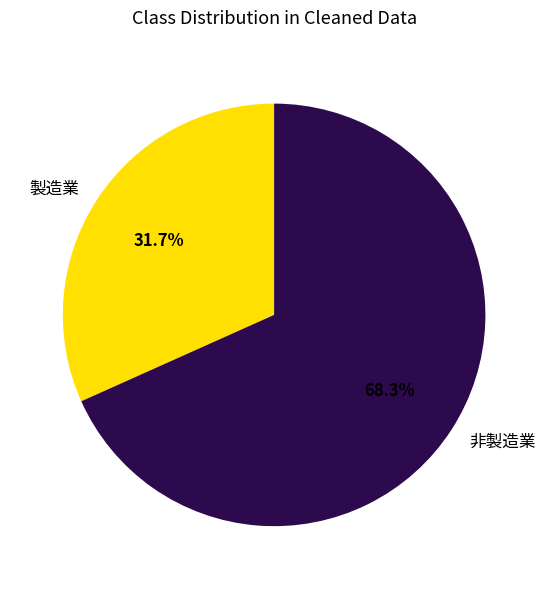

To the nearest percent, what is the combined percentage of 非製造業 and 製造業?

100%